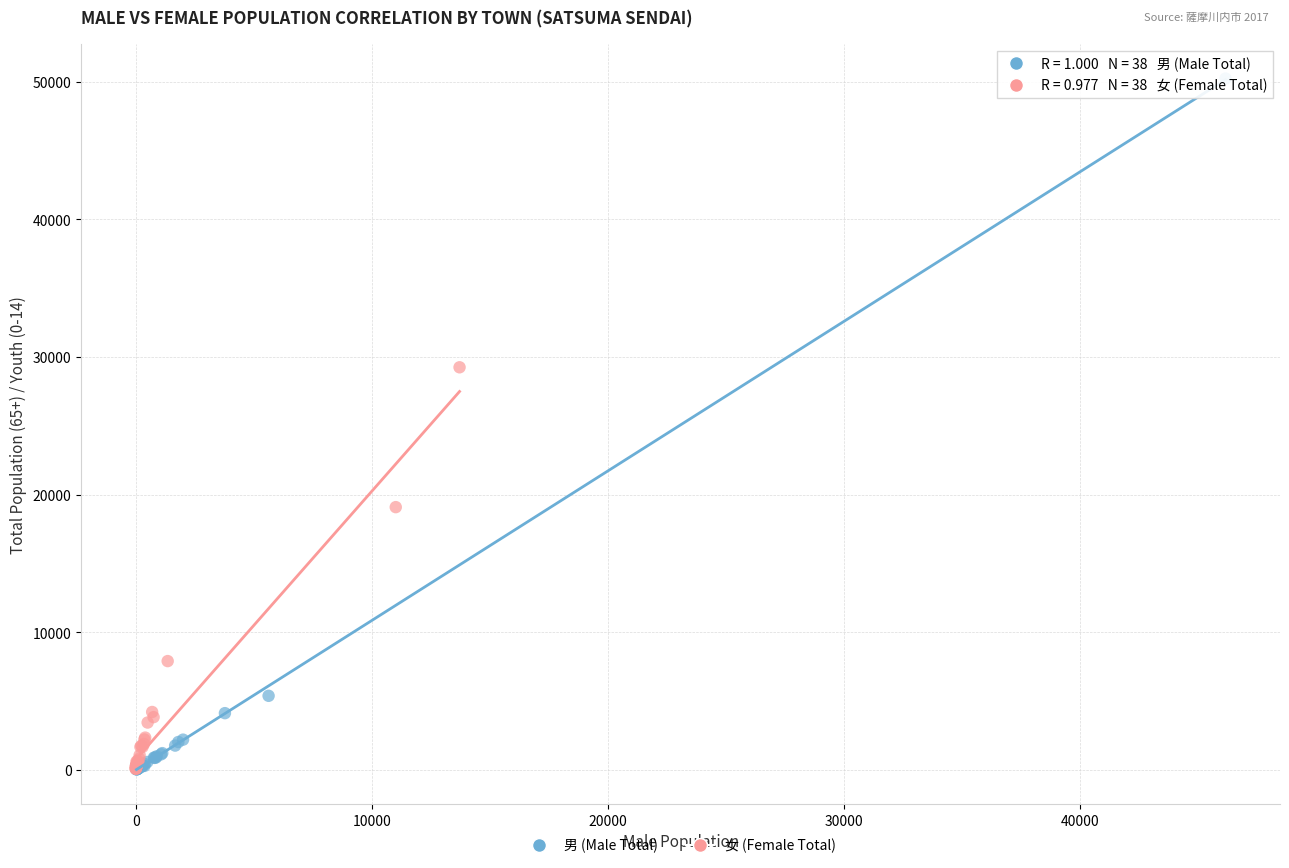

Which series has the widest spread of Y values?

男 (Male Total)